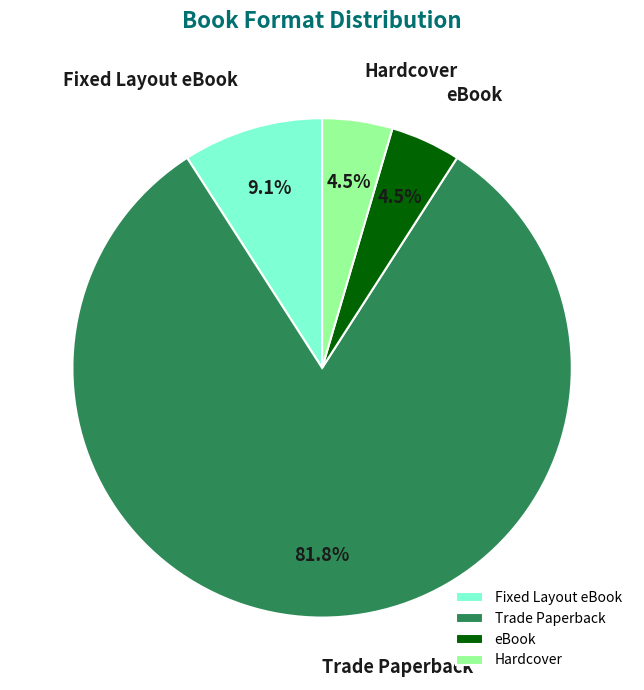

What percentage do Hardcover and Trade Paperback together represent?

86.4%